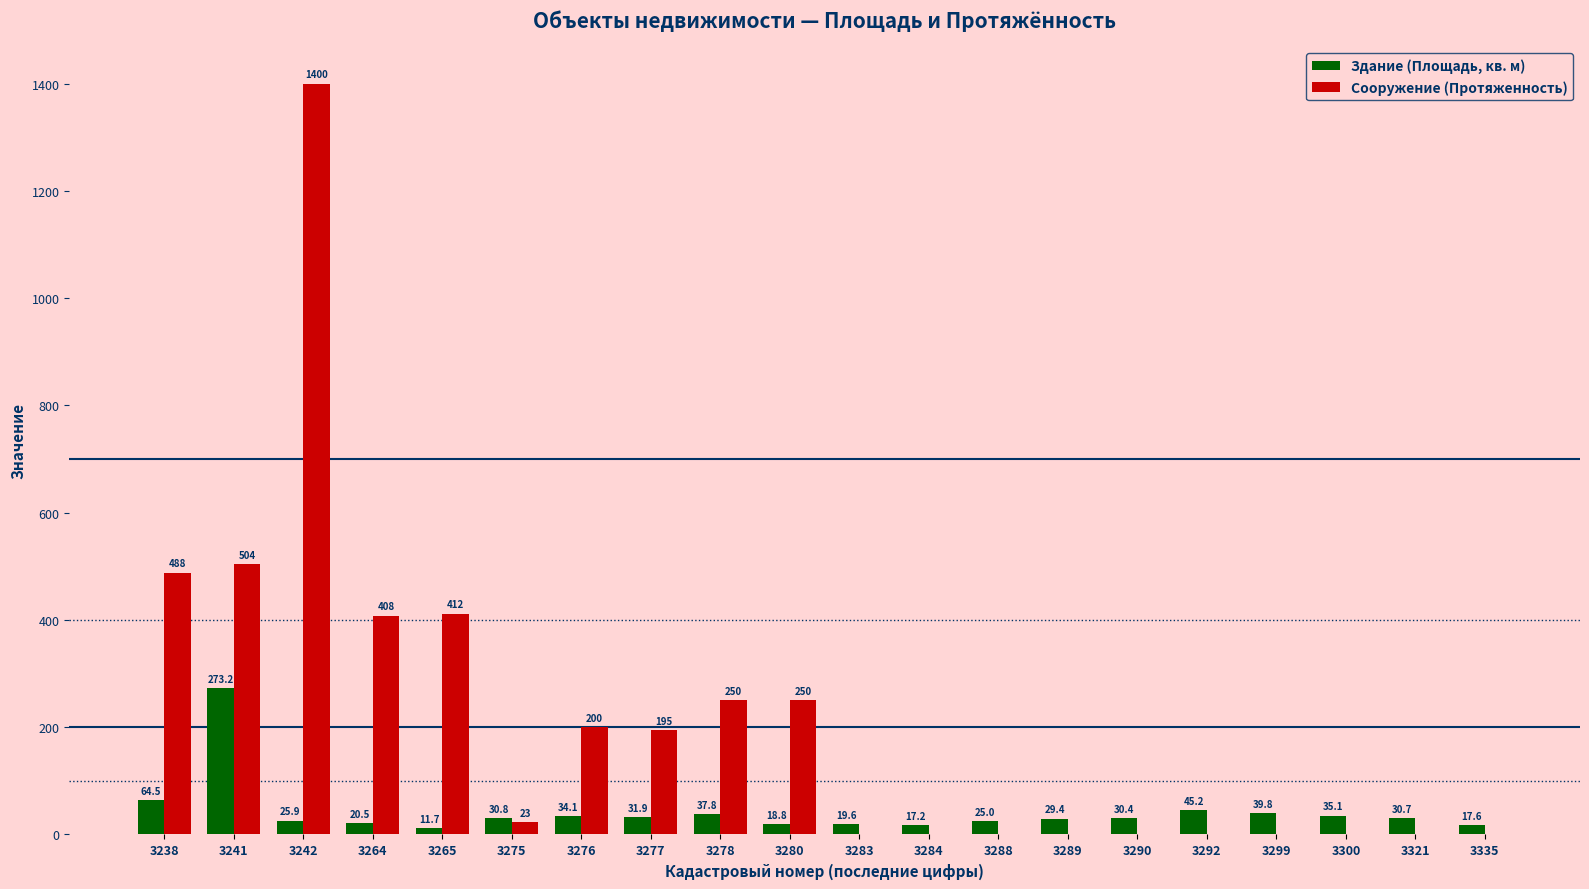

At which category is the sum across all series the highest?

3242